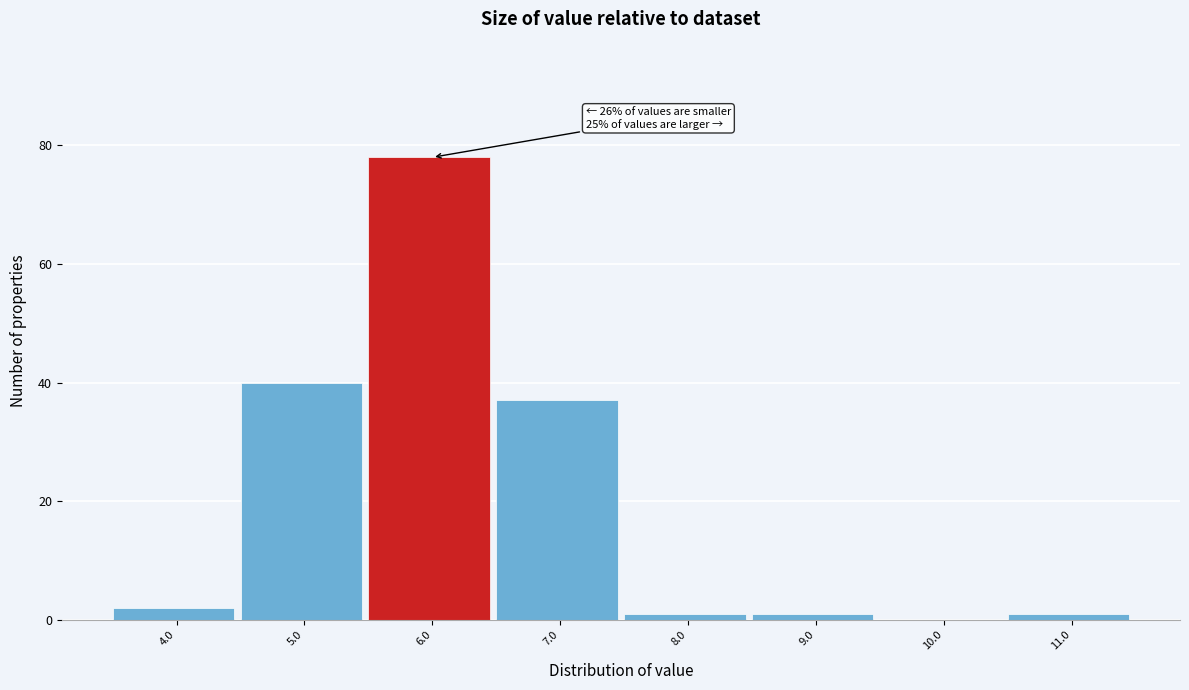

Reading left to right, list all the values displayed in this chart.

4.0=2	5.0=40	6.0=78	7.0=37	8.0=1	9.0=1	10.0=0	11.0=1